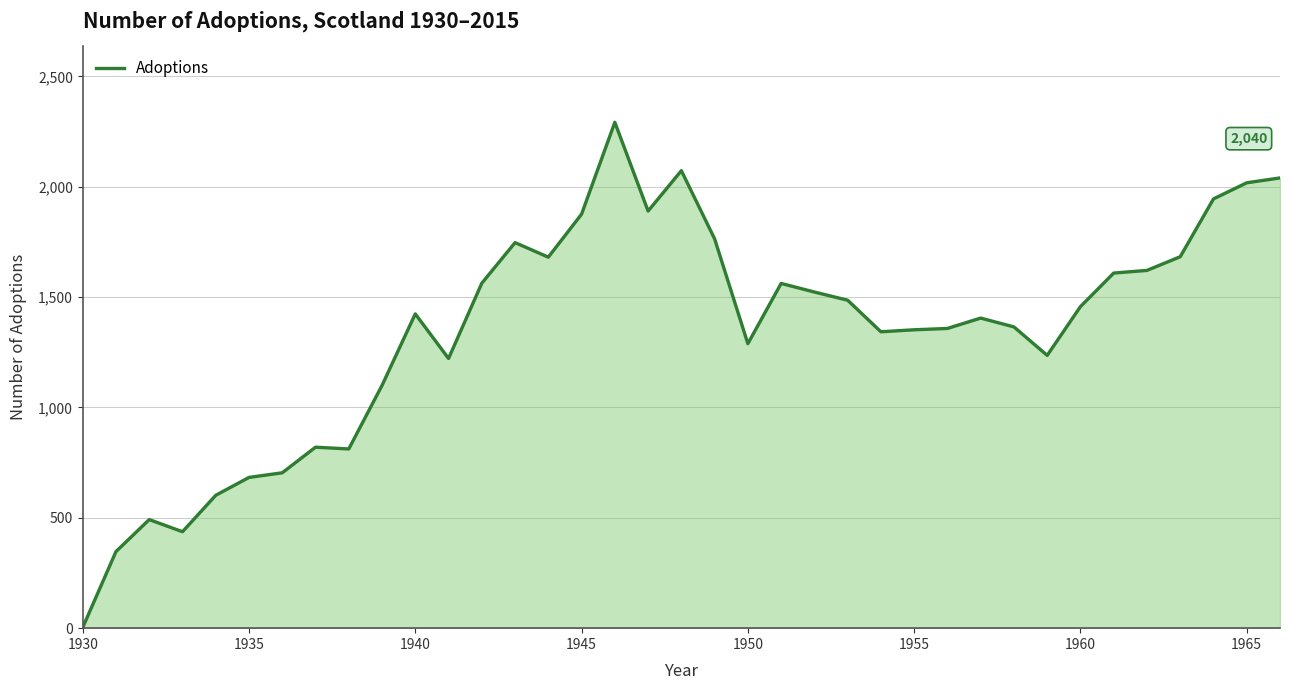

What is the greatest value displayed?

2292